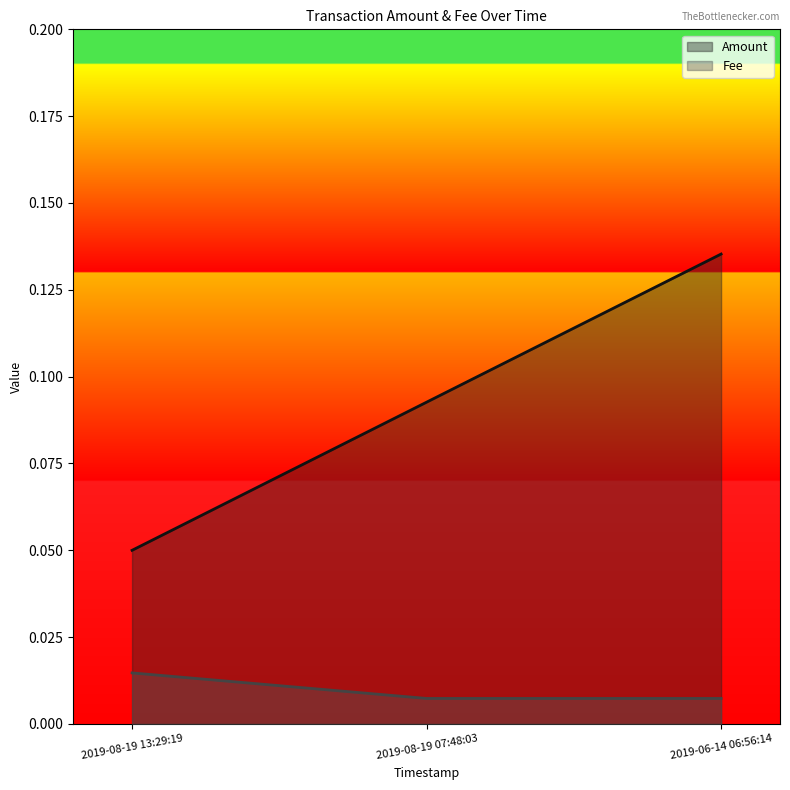

How many lines are shown in the chart?

2